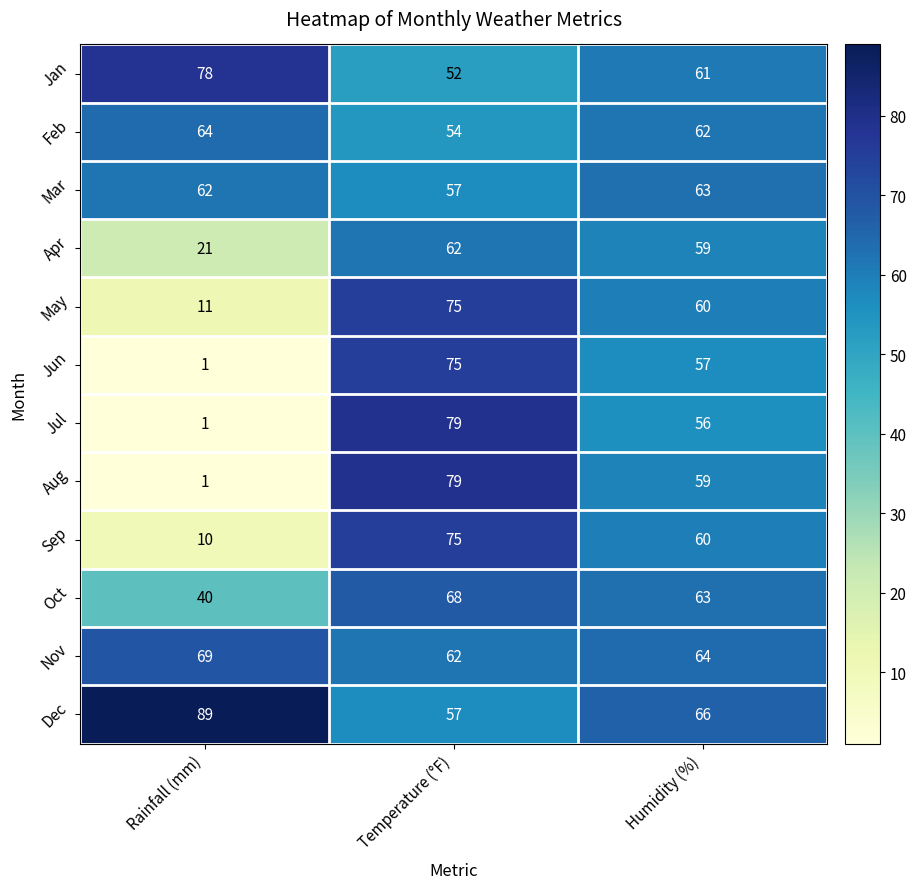

How many Sep values are between 10 and 75?

3